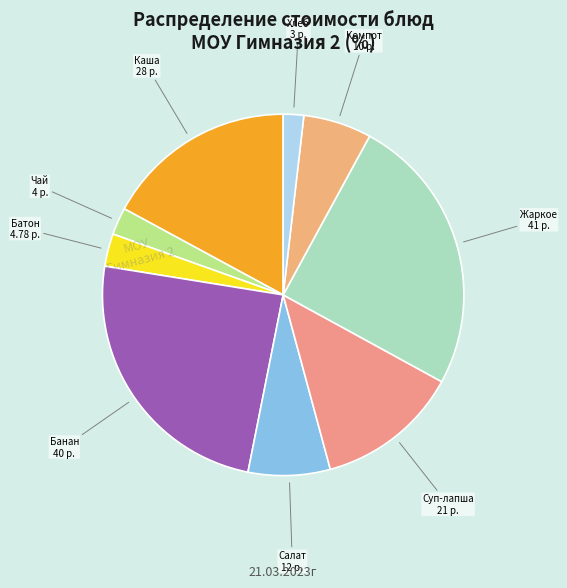

Rank the categories by value from highest to lowest.

Жаркое по-домашнему, Банан, Каша пшенно-рисовая, Суп-лапша, Салат из капусты, Компот из сухофруктов, Батон нарезной, Чай сладкий, Хлеб Украинский